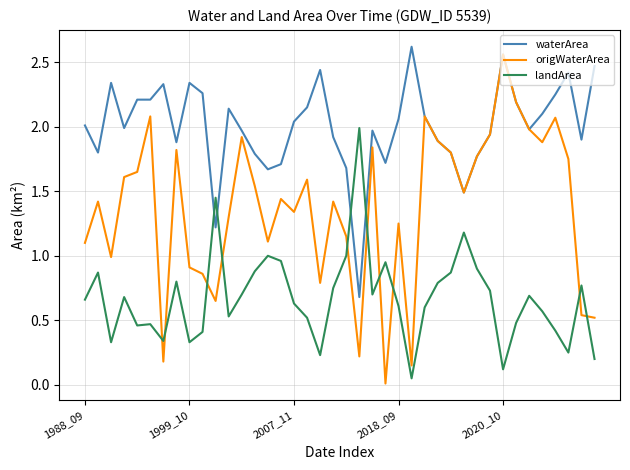

What are all the series names shown in the legend?

waterArea, origWaterArea, landArea